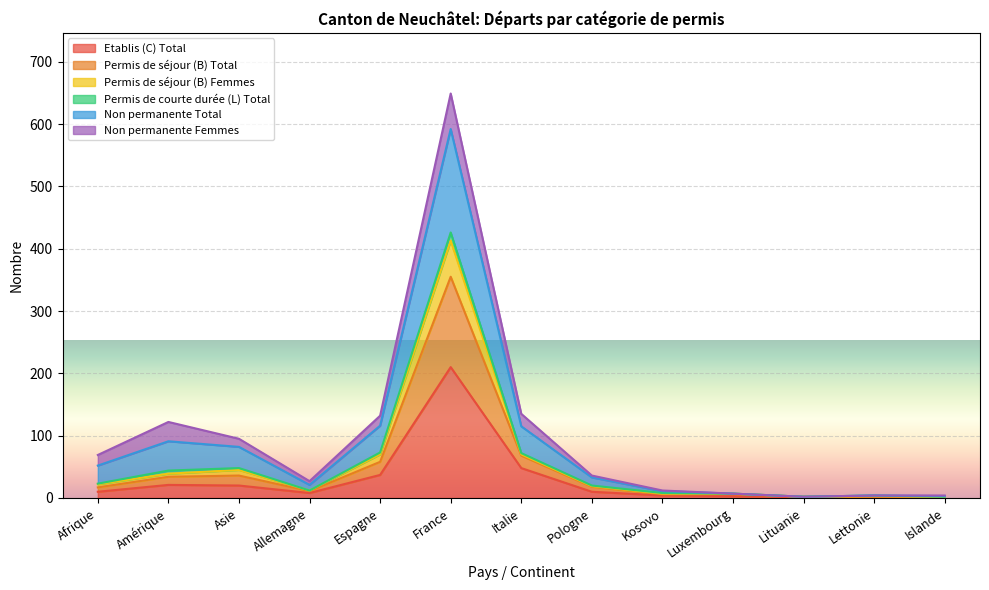

What is the greatest value displayed?

649